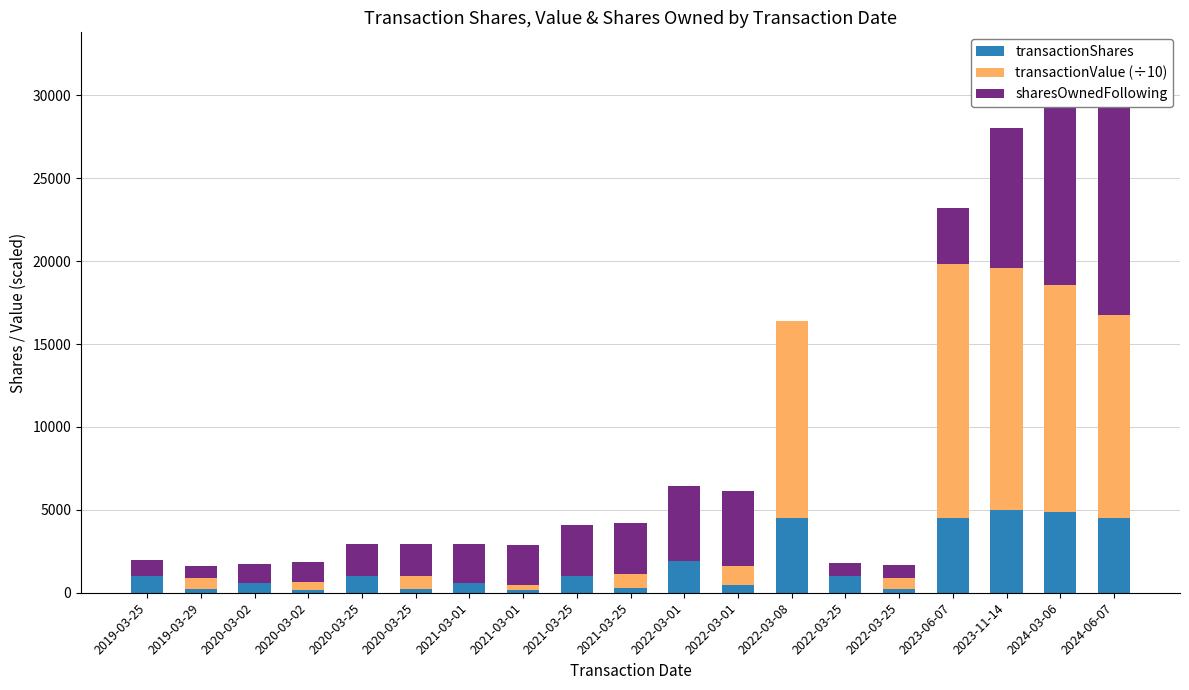

What is the label of the 16th bar from the right?

2020-03-02